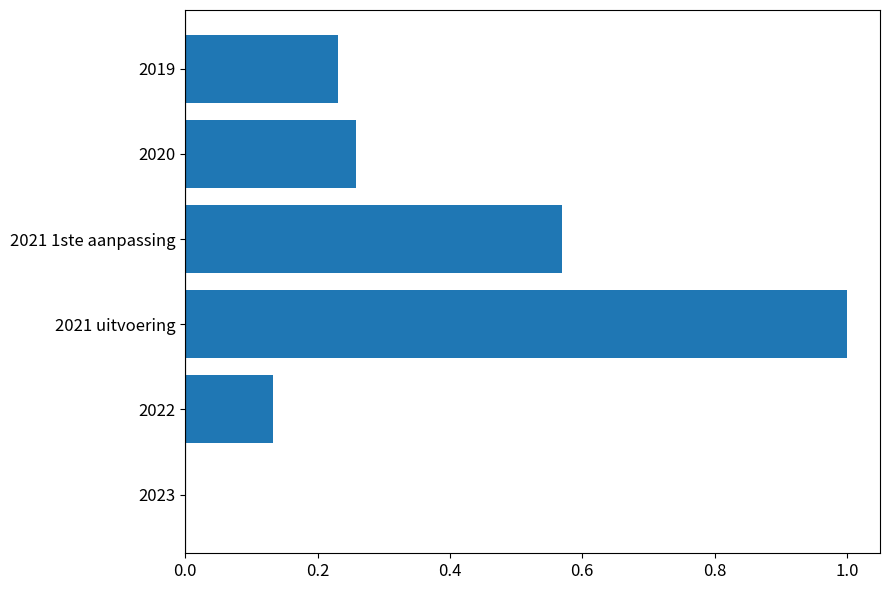

Are the bars grouped side by side (vs. stacked)?

No